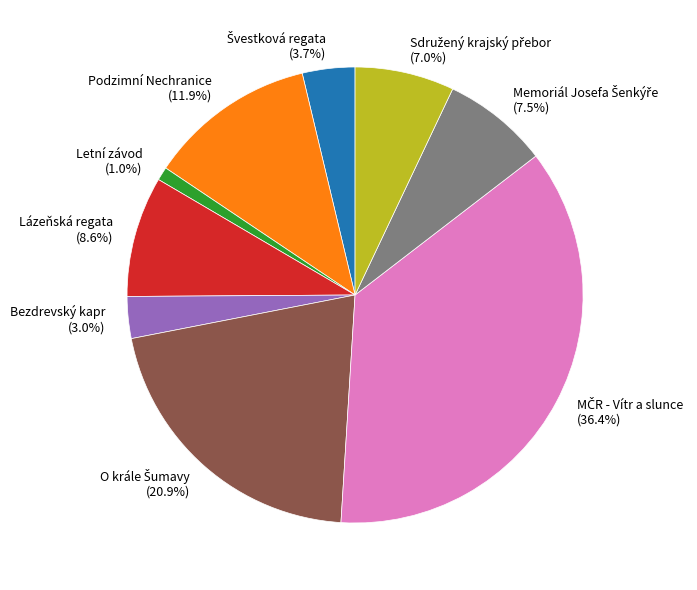

Between Bezdrevský kapr (3.0%) and Letní závod (1.0%), which is larger?

Bezdrevský kapr (3.0%)